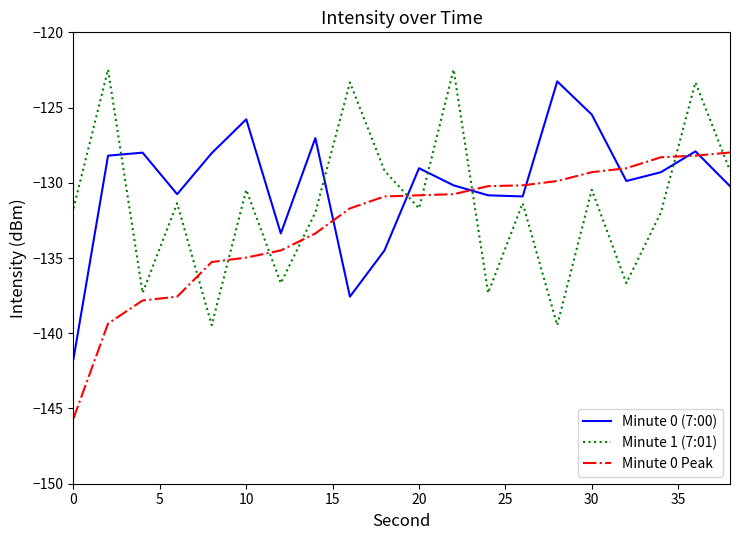

How many intersections are there between Minute 0 (7:00) and Minute 1 (7:01)?

6